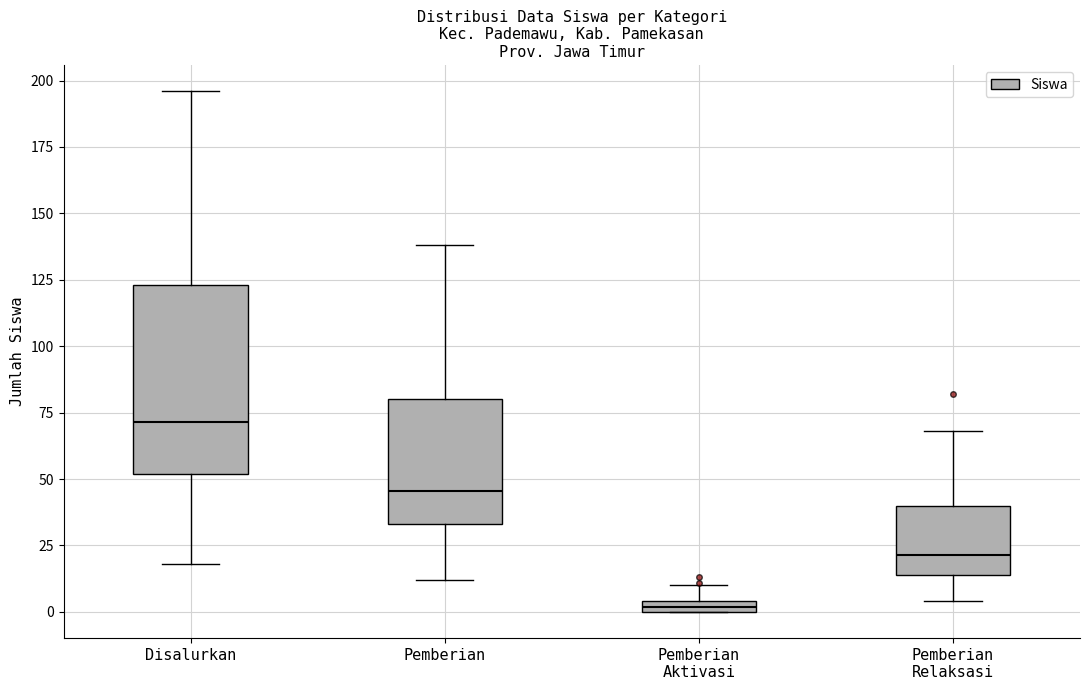

Which box has the highest median line?

Disalurkan